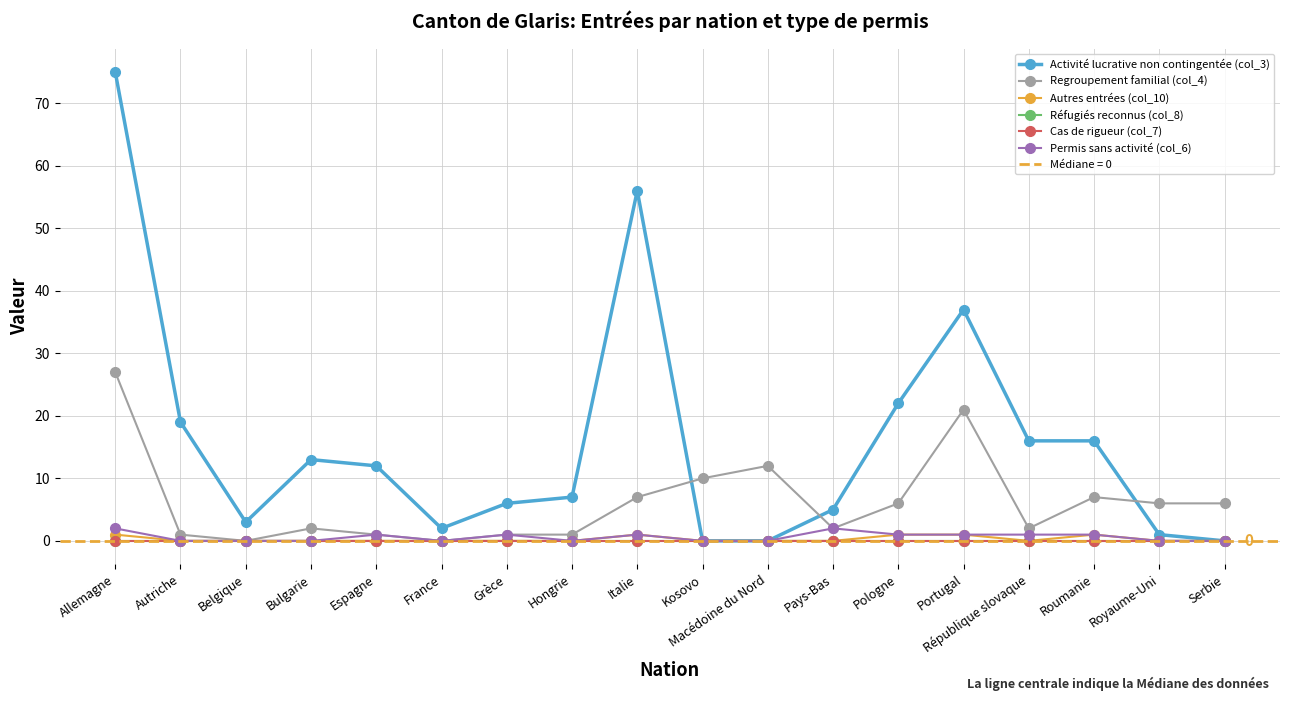

Which series changed the most between France and Royaume-Uni?

Regroupement familial (col_4)